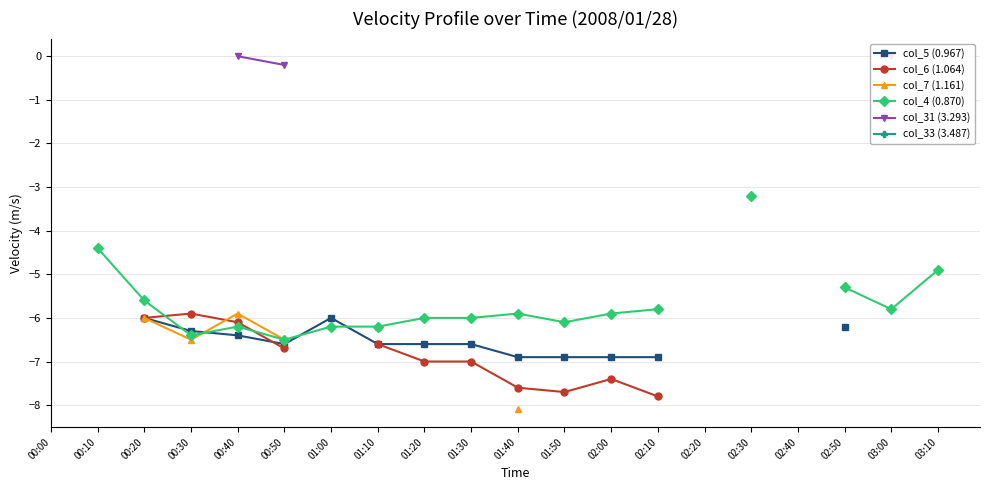

Where does the col_4 (0.870) series first go above -5?

00:10